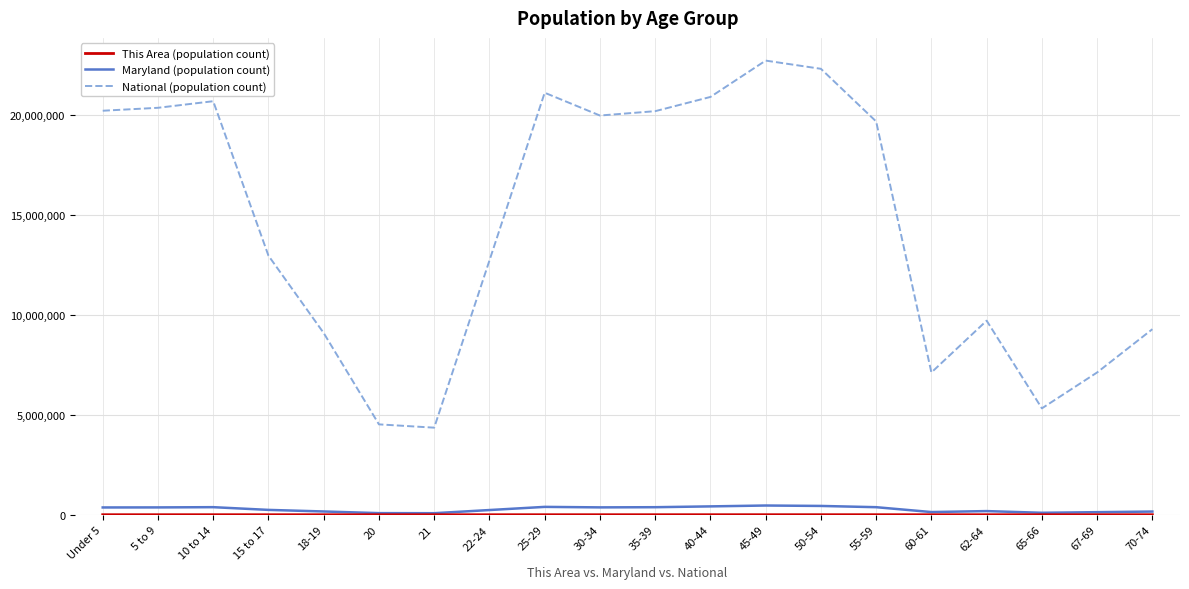

True or false: Maryland (population count) and National (population count) intersect in this chart.

False